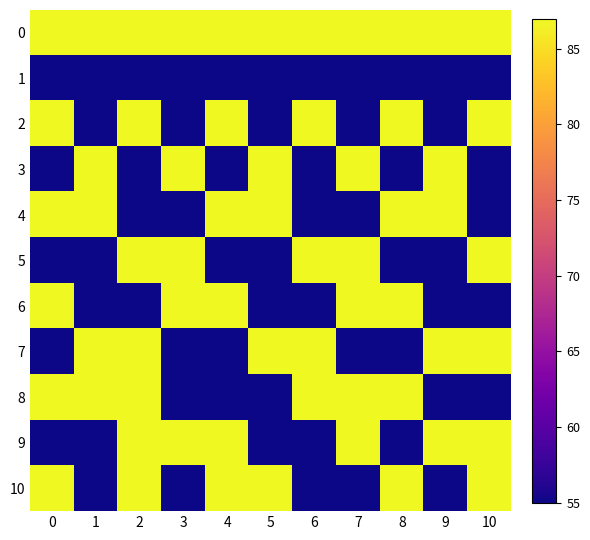

At 4, list the series in order from smallest to largest.

1, 3, 5, 7, 8, 0, 2, 4, 6, 9, 10